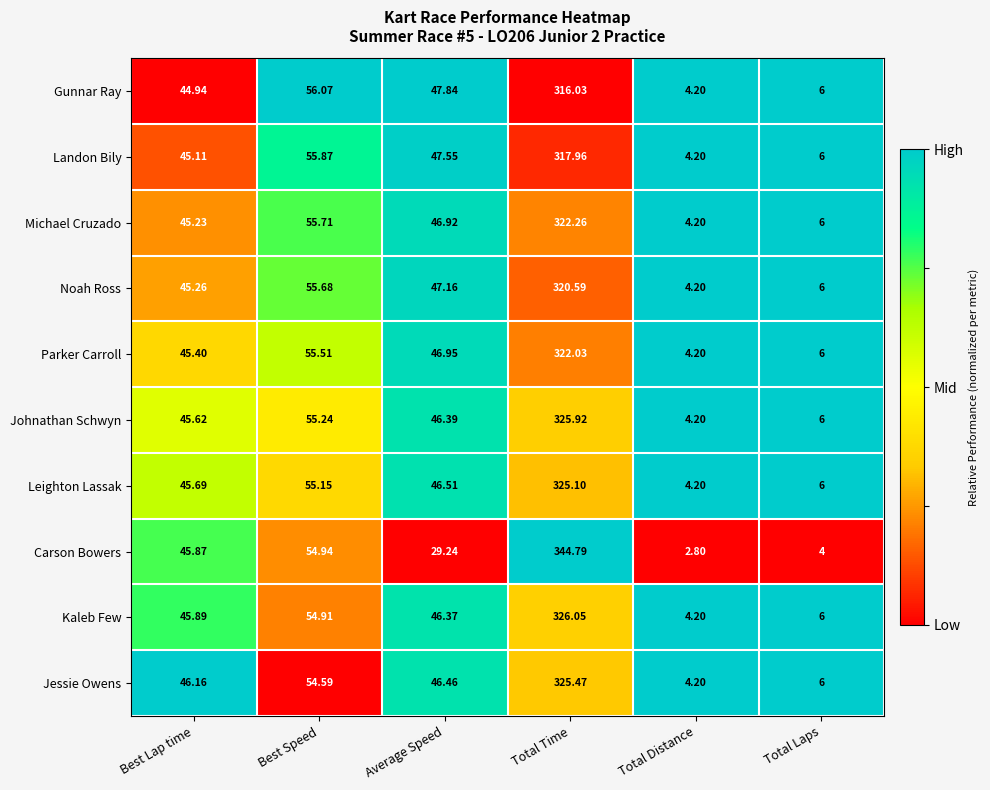

Which series has the largest total across all categories?

Kaleb Few